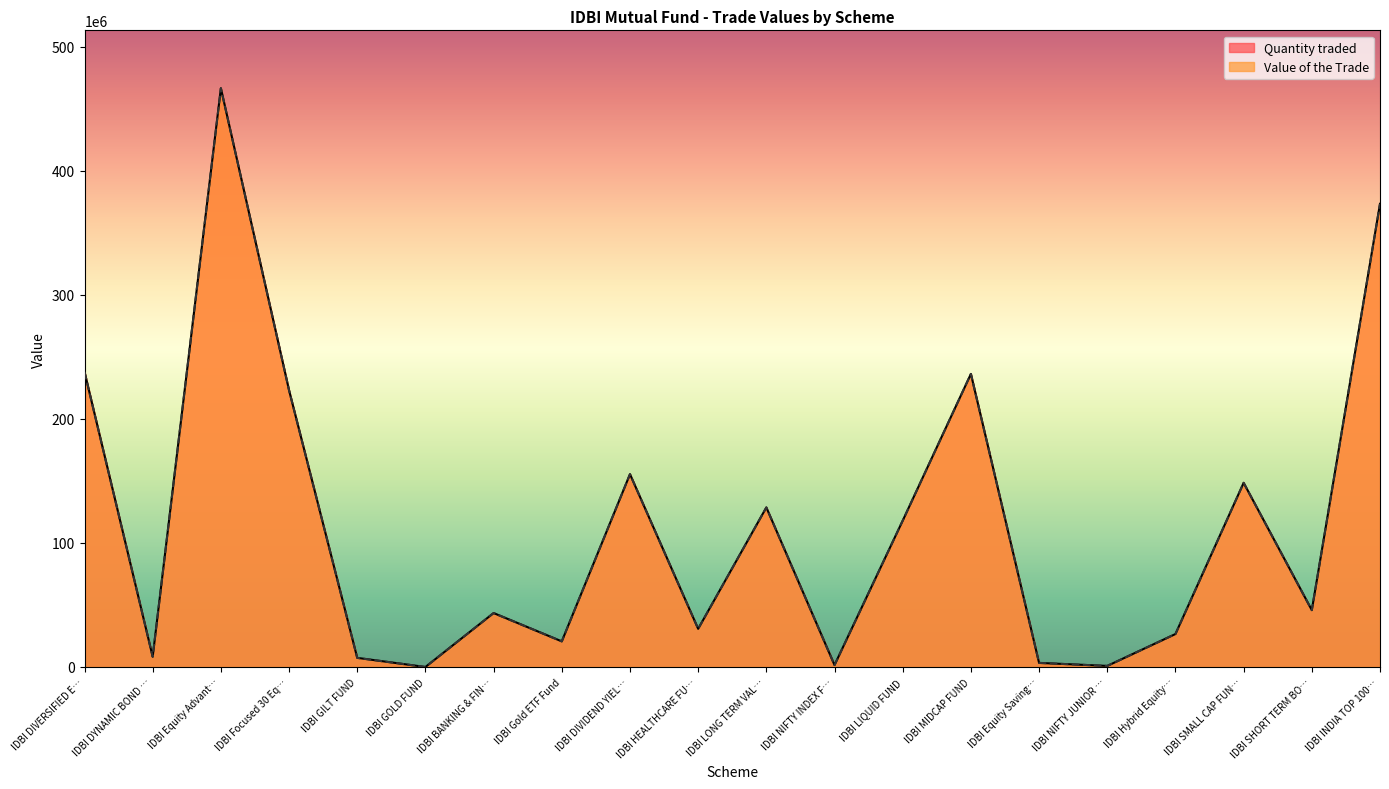

What is the sum of the Quantity traded values at IDBI Gold ETF Fund and IDBI Equity Saving…?

23925104.0